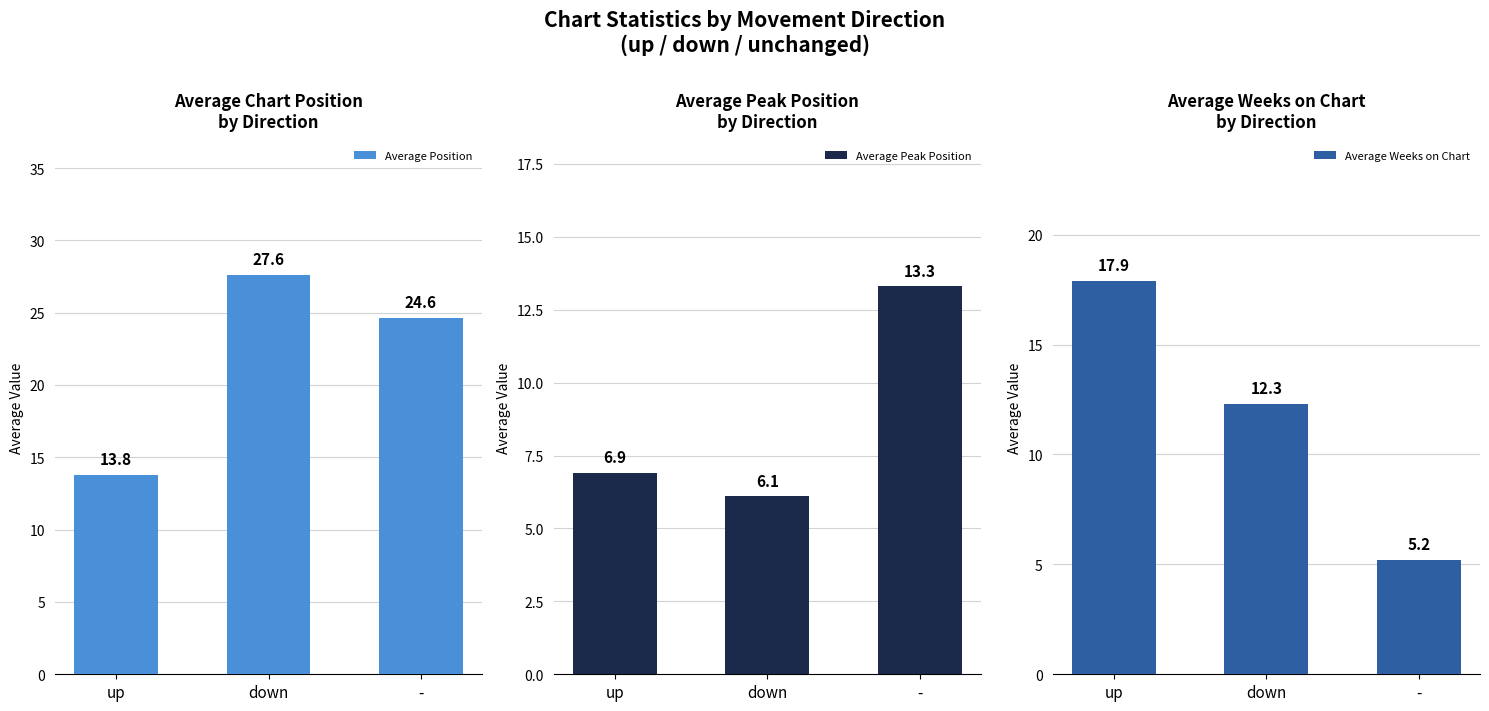

At which label does Average Weeks on Chart first exceed 12?

up